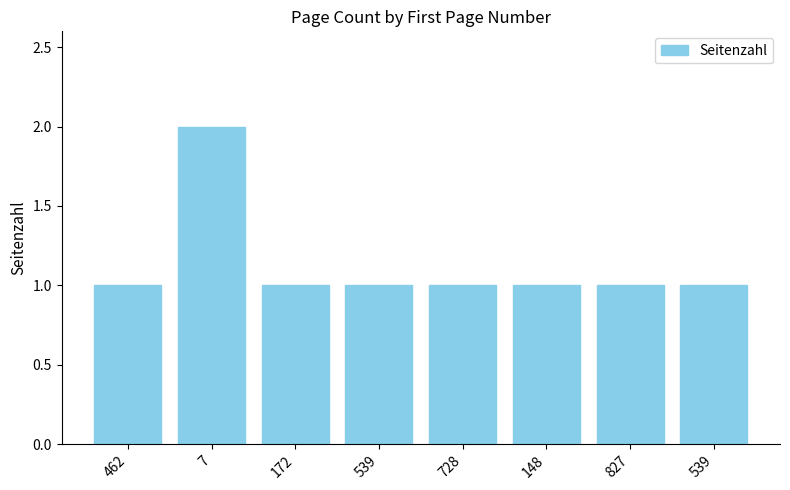

The chart shows a value of 1 at 148. True or false?

True